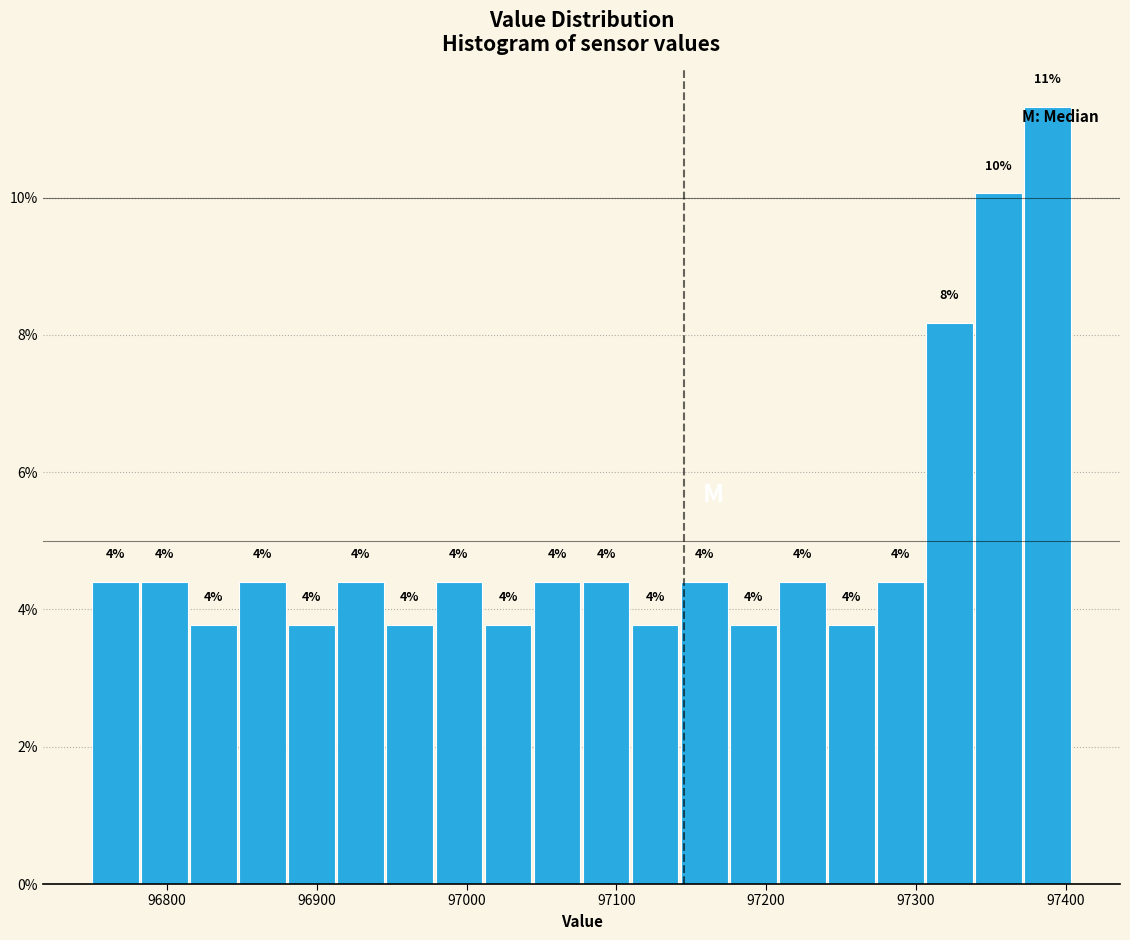

Around what value on the x-axis is the tallest bar? Give the approximate position of its centre, as read against the axis.

97390